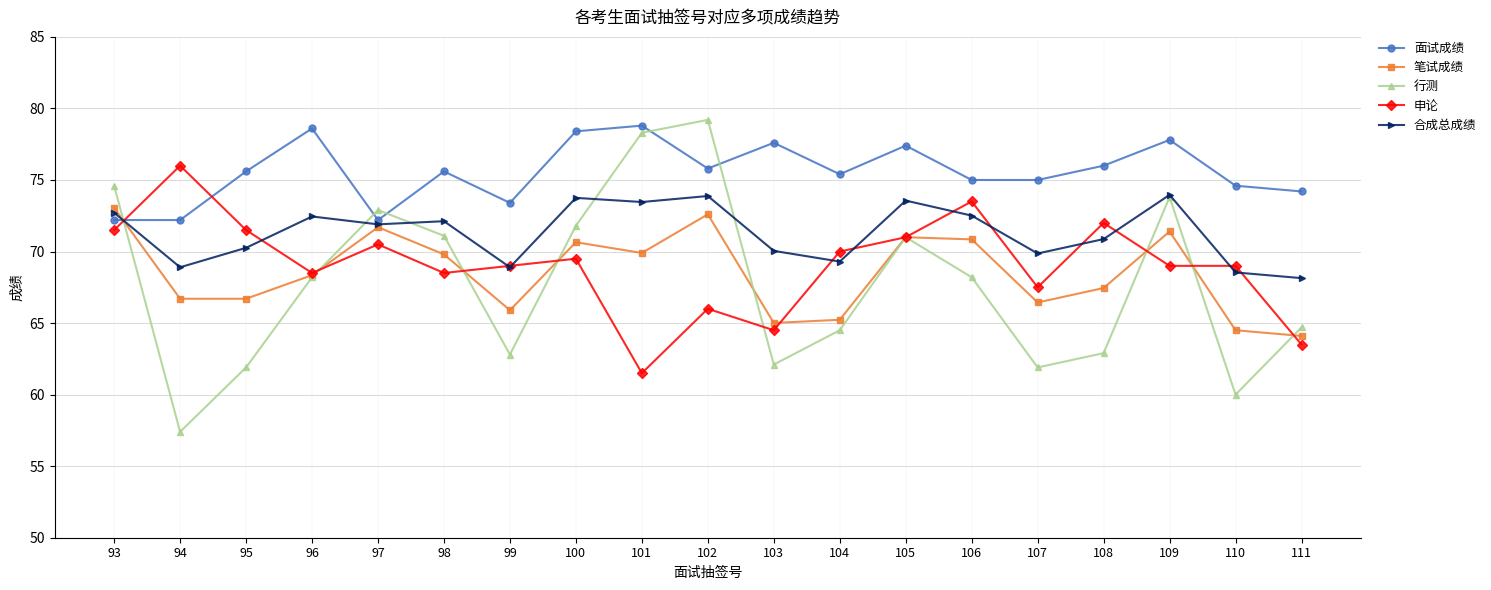

Between which two adjacent categories do 面试成绩 and 申论 first intersect?

93 and 94